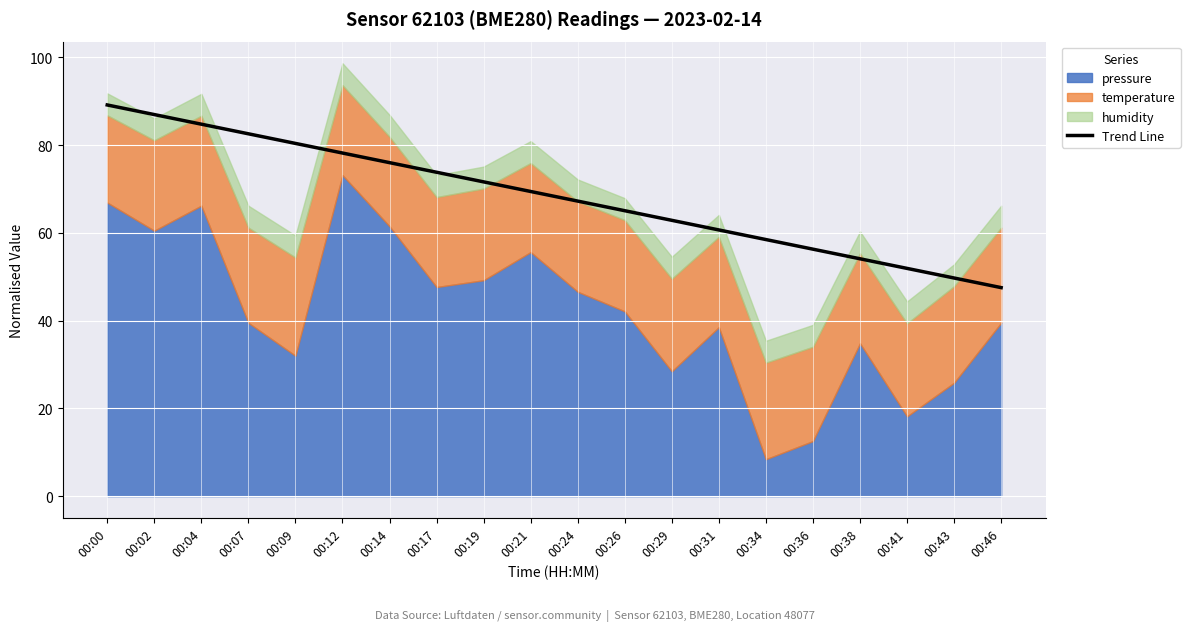

The chart shows a value of 22.3 at 00:46. True or false?

False